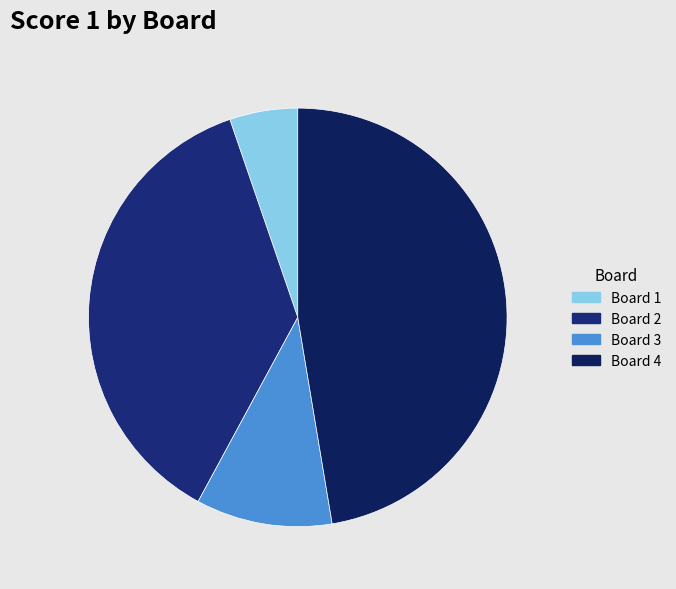

Which slice is the smallest?

Board 1